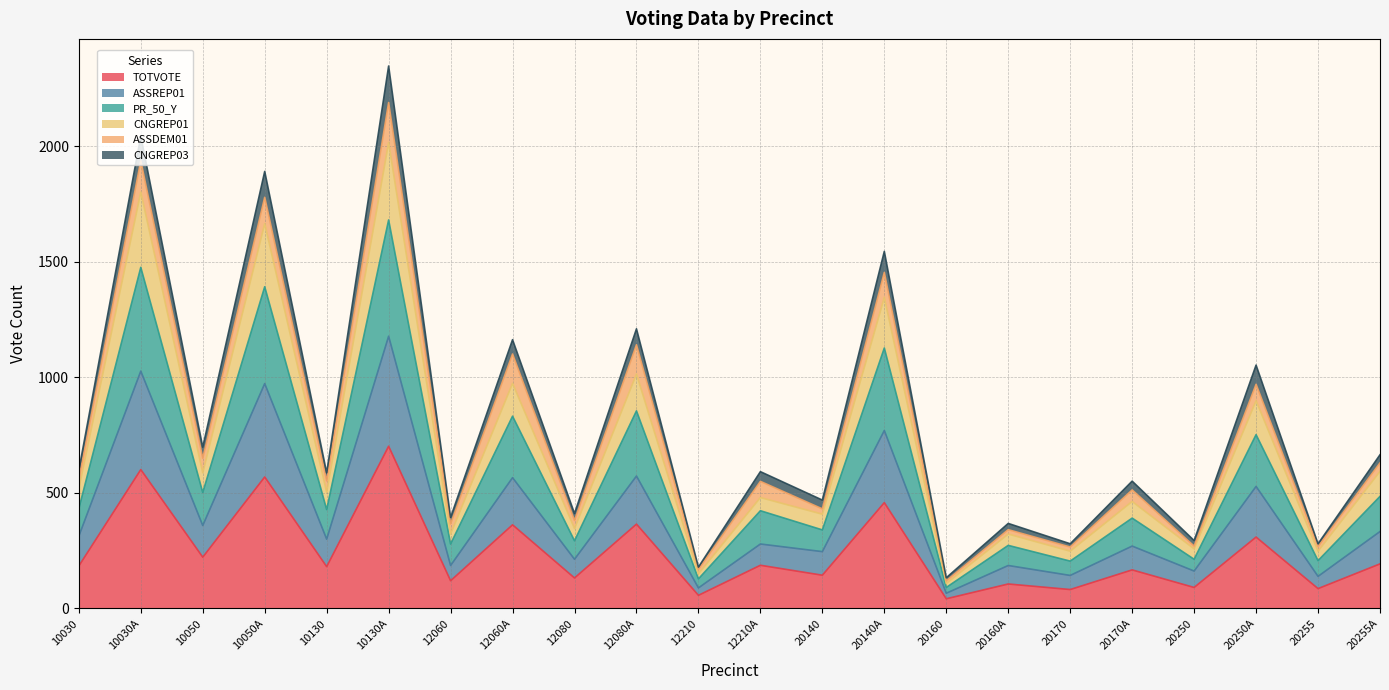

What position from the right is 10130A?

17